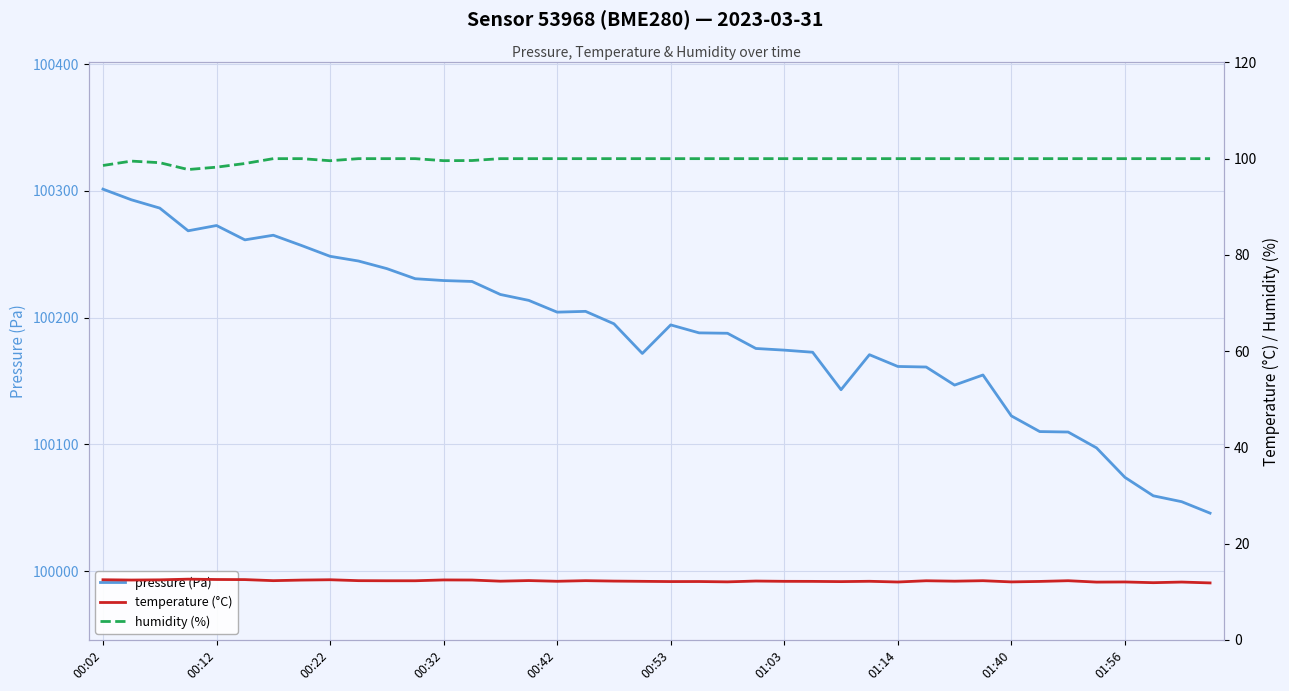

Read the humidity (%) value at 14.

100.0